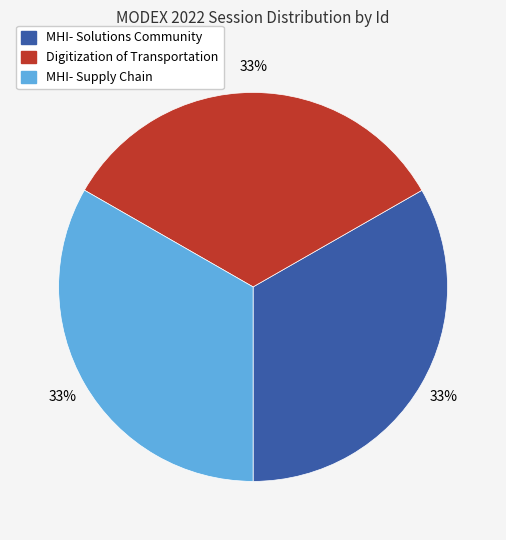

True or false: MHI- Supply Chain accounts for 42% of the total.

False